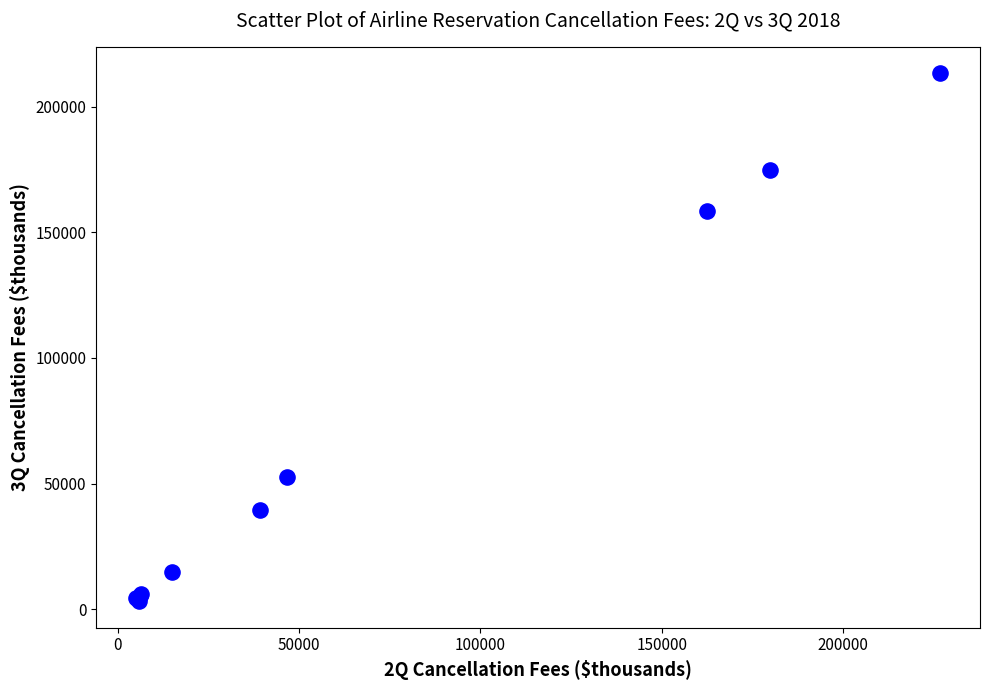

What Y value in the scatter plot is closest to 108214?

158484.8